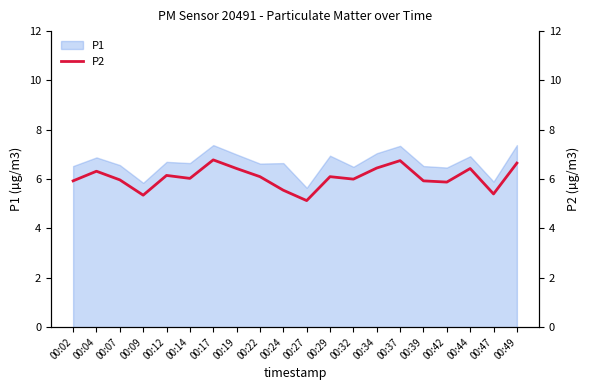

What is the maximum value for P1?

7.4